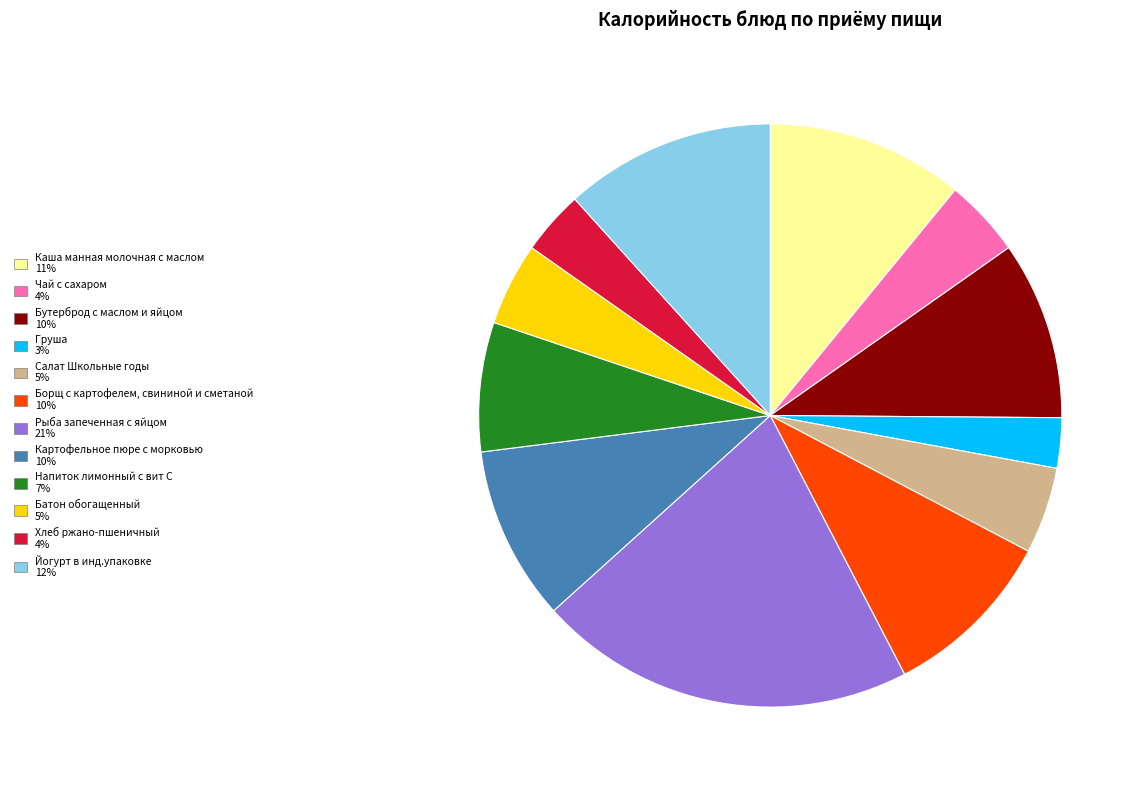

What is the smallest slice in the pie chart?

Груша